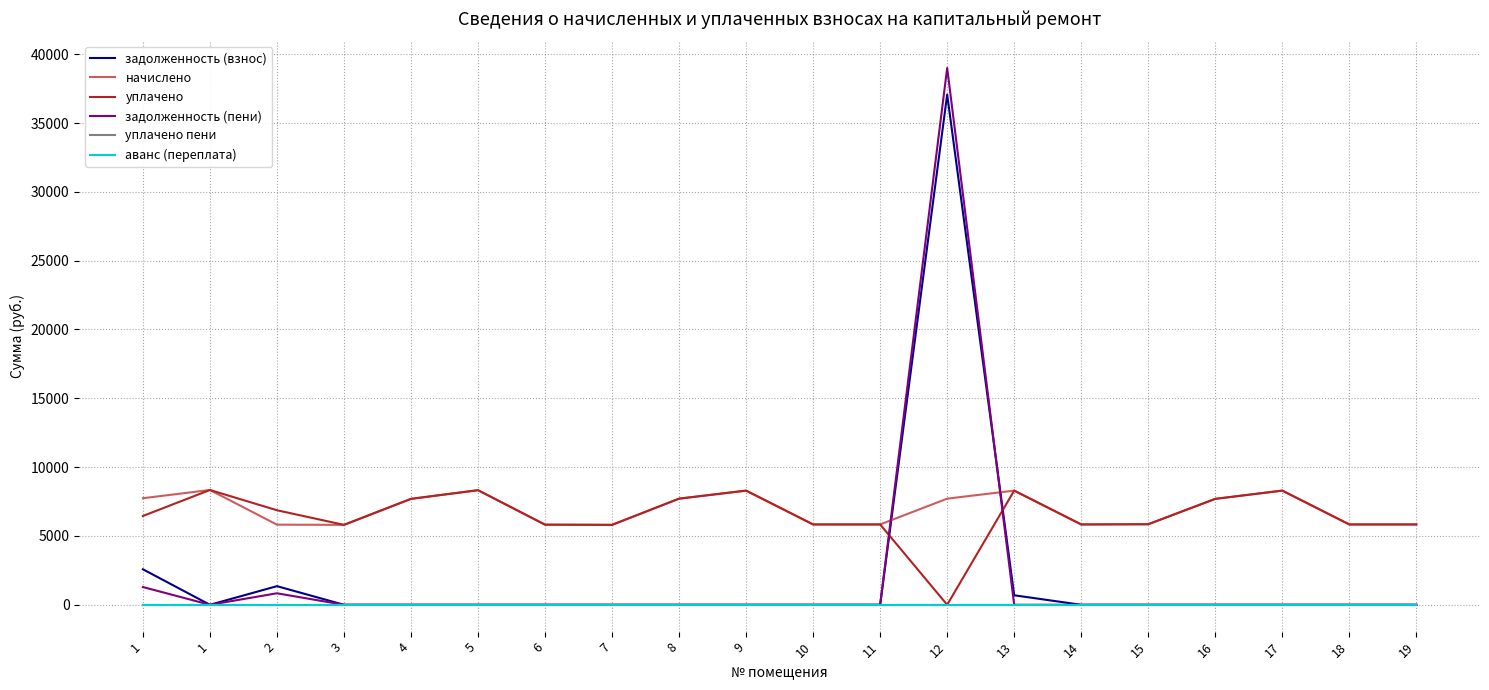

Is this an area chart (filled region under the line)?

No